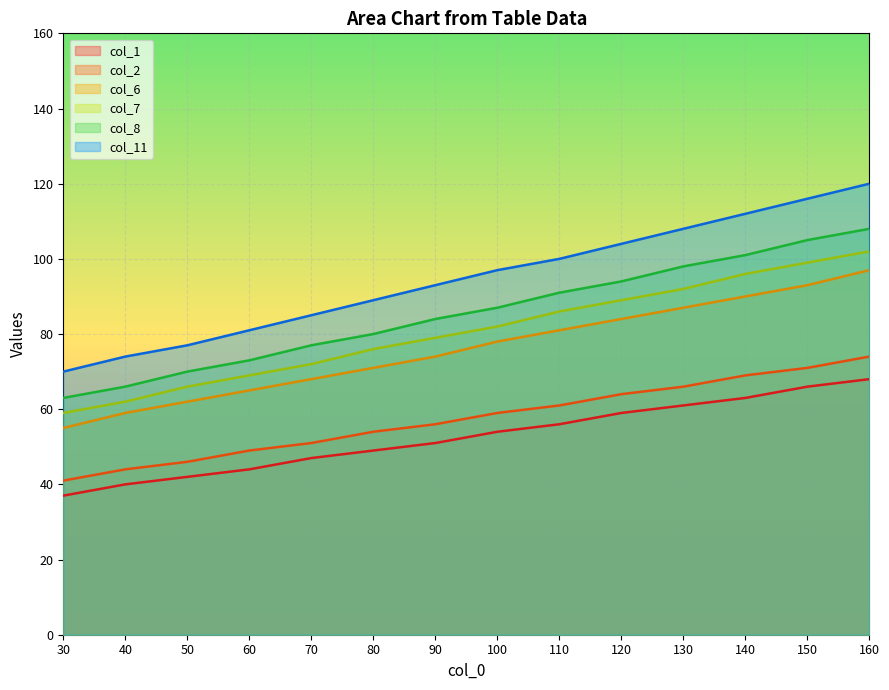

What is the sum of the col_11 values at 130 and 120?

212